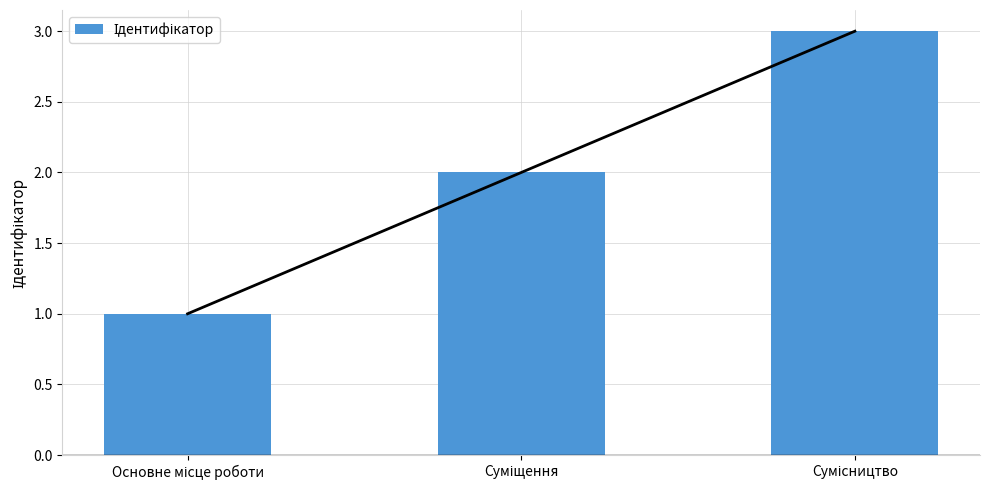

What is the maximum value shown in the chart?

3